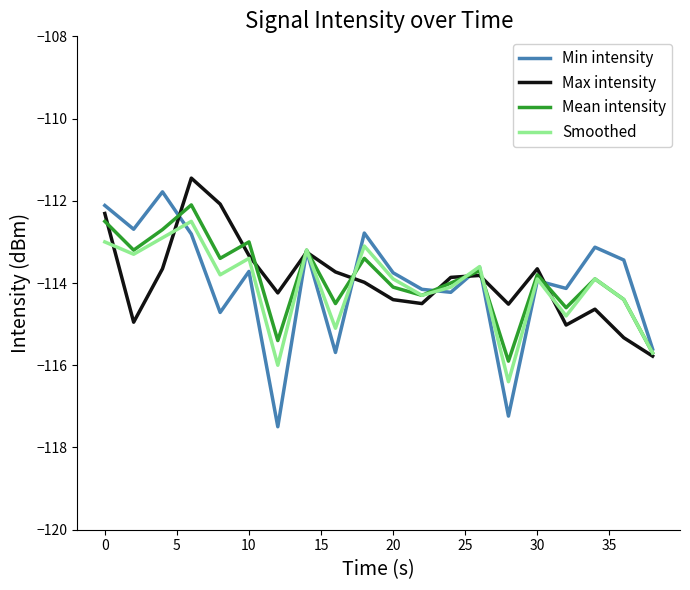

What is the lowest value of the Min intensity series?

-117.5